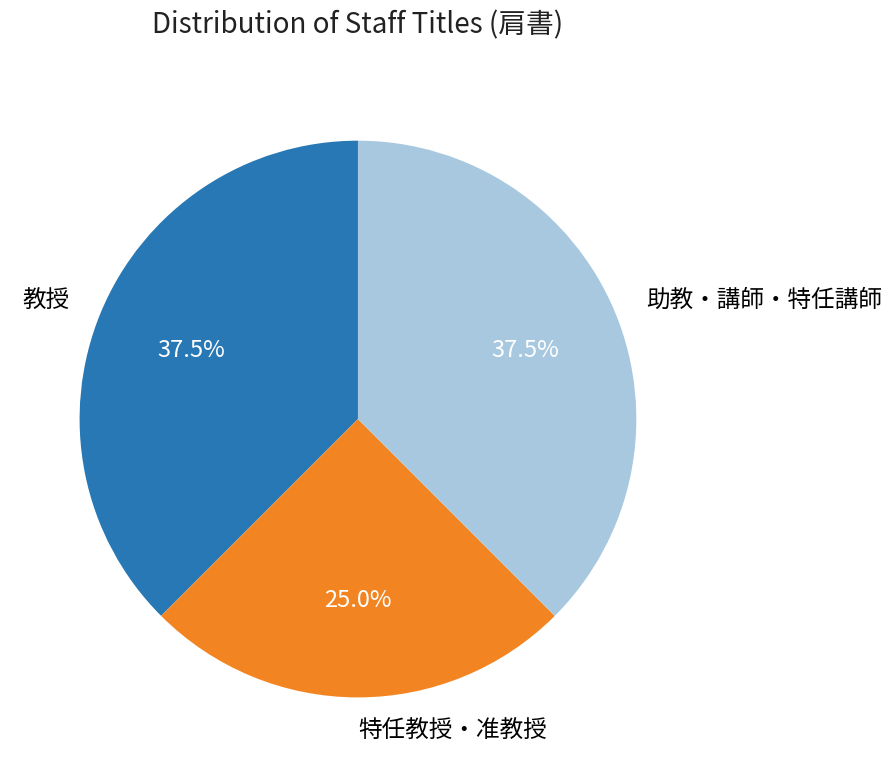

Is there a majority slice in this chart?

No